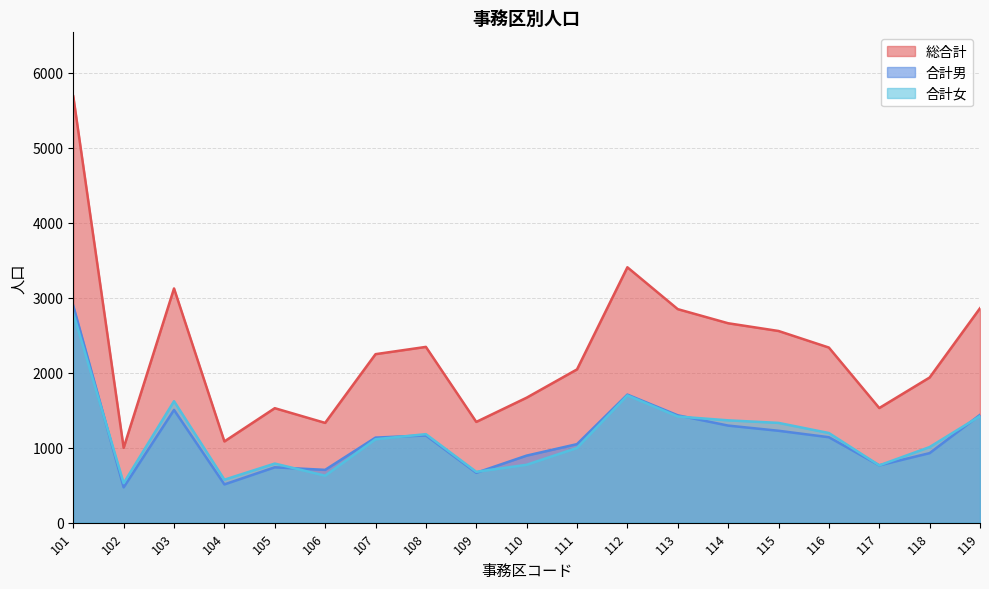

Does the chart display data point markers on the line(s)?

No